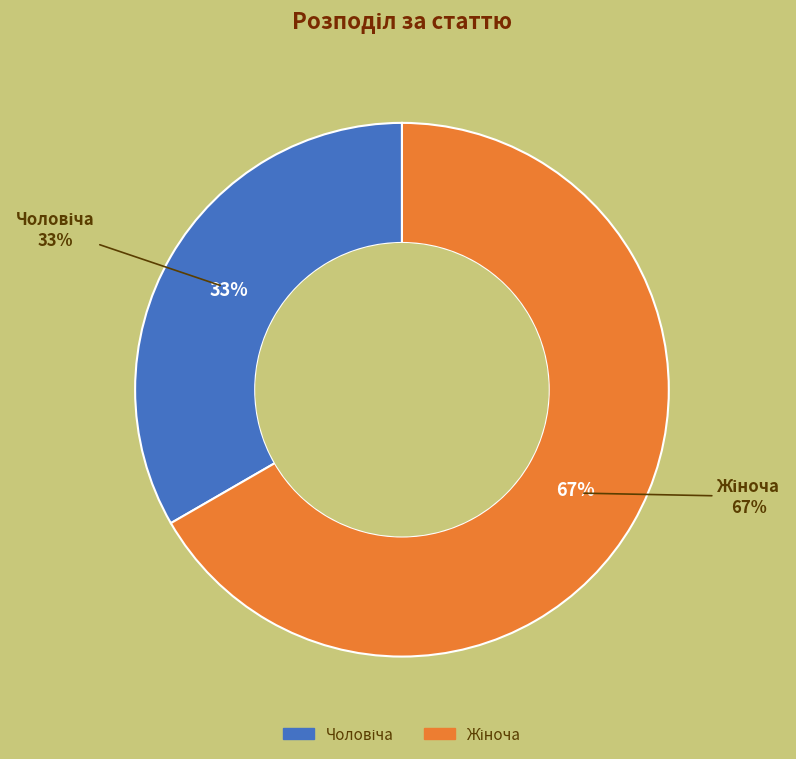

Does Жіноча represent more than half of the total?

Yes